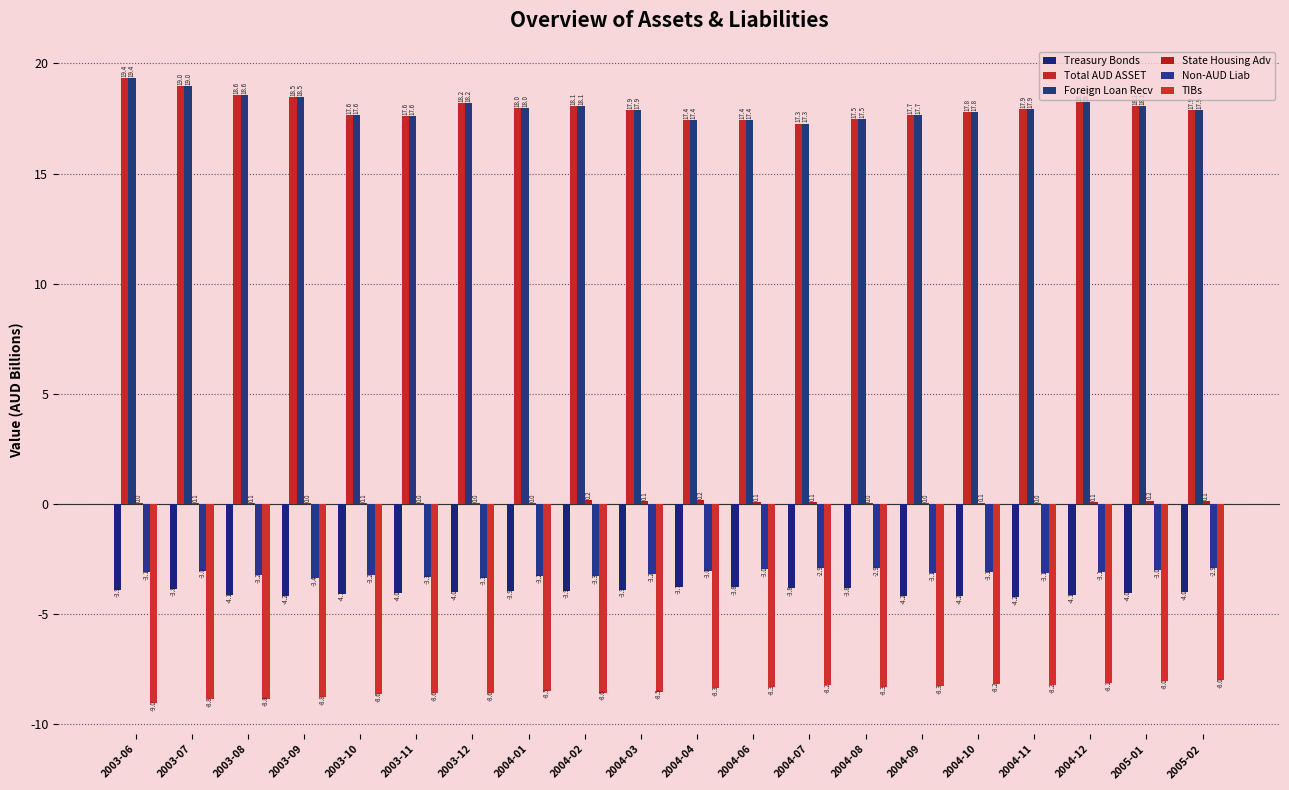

How many distinct data groups are displayed?

6